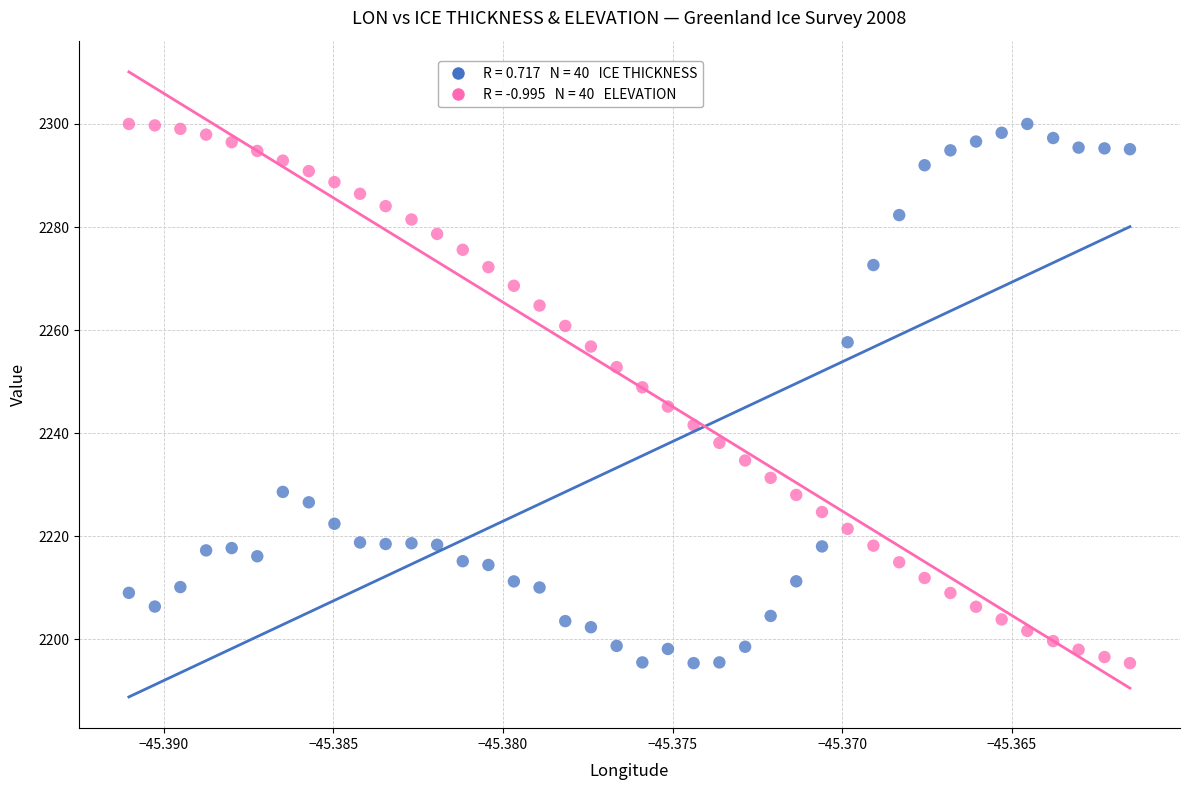

Across all data points, what is the range of Y values (max minus min)?

104.6